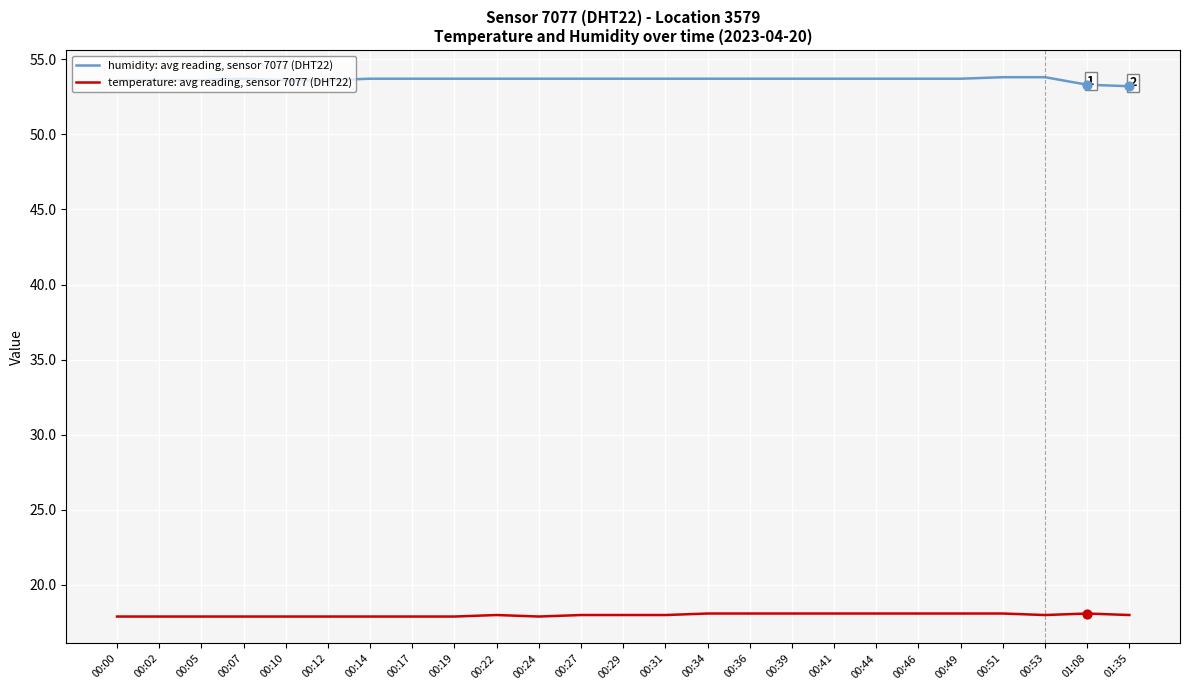

What is the total value across all series at 00:22?

71.7